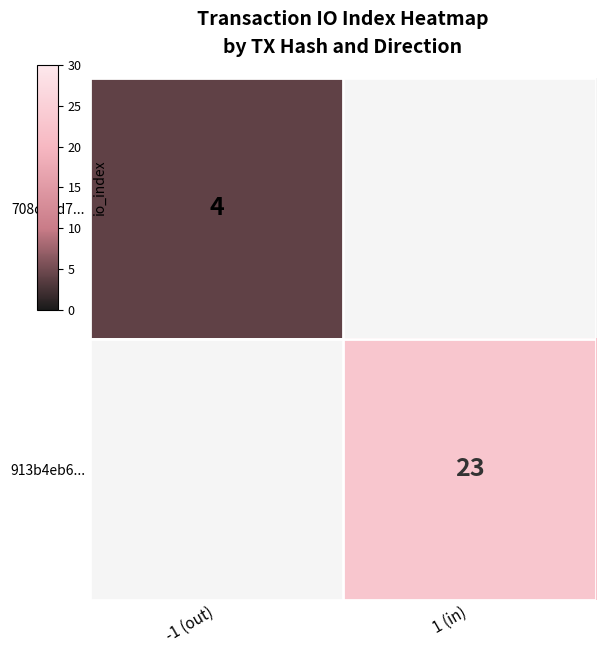

At how many categories does at least one series exceed 21?

1